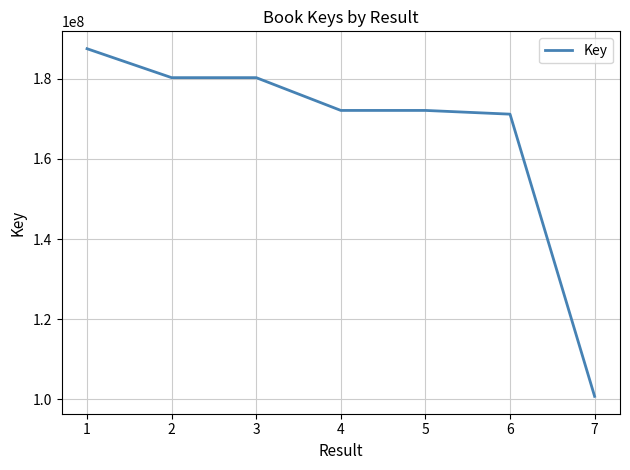

Is it true that the value at 7 is 148384916?

False